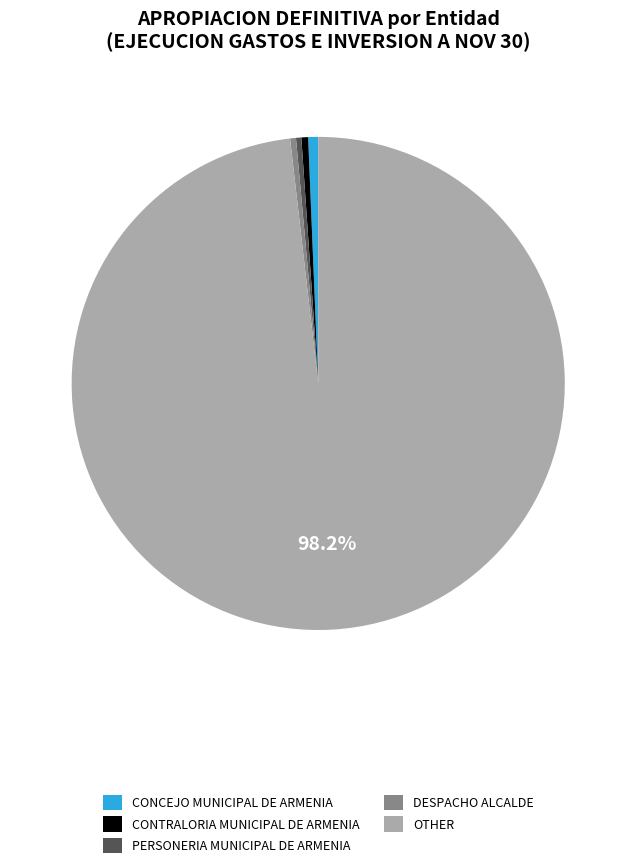

Combined, do CONCEJO MUNICIPAL DE ARMENIA and OTHER account for over 50%?

Yes